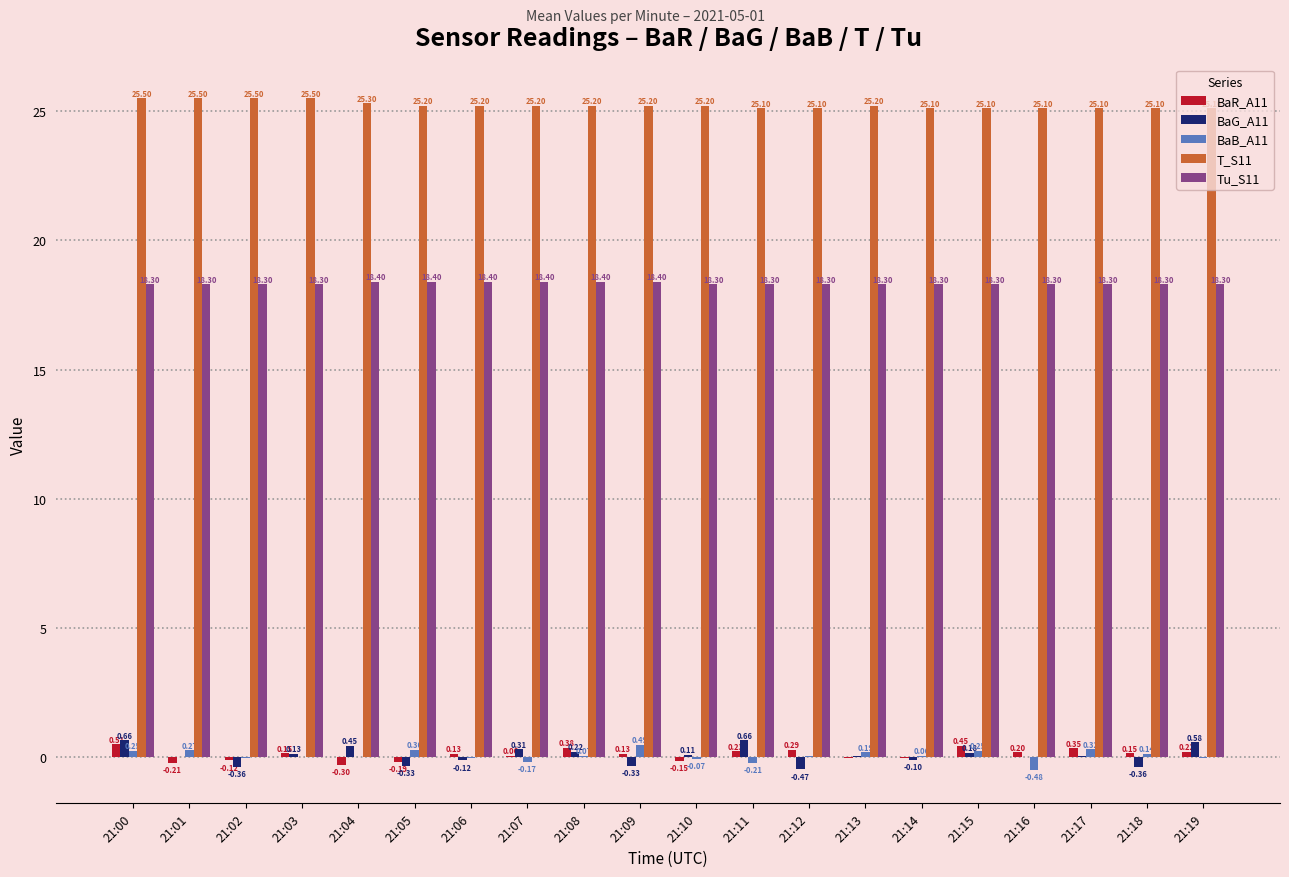

What is the sum of all T_S11 values?

504.5